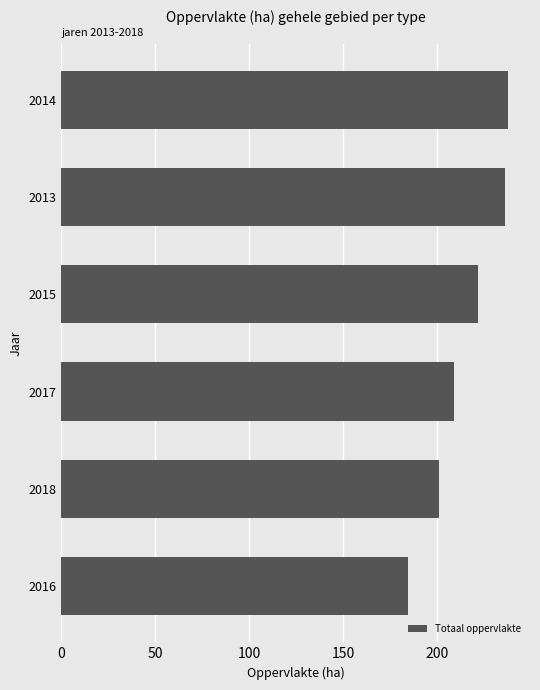

Does the chart contain any negative values?

No